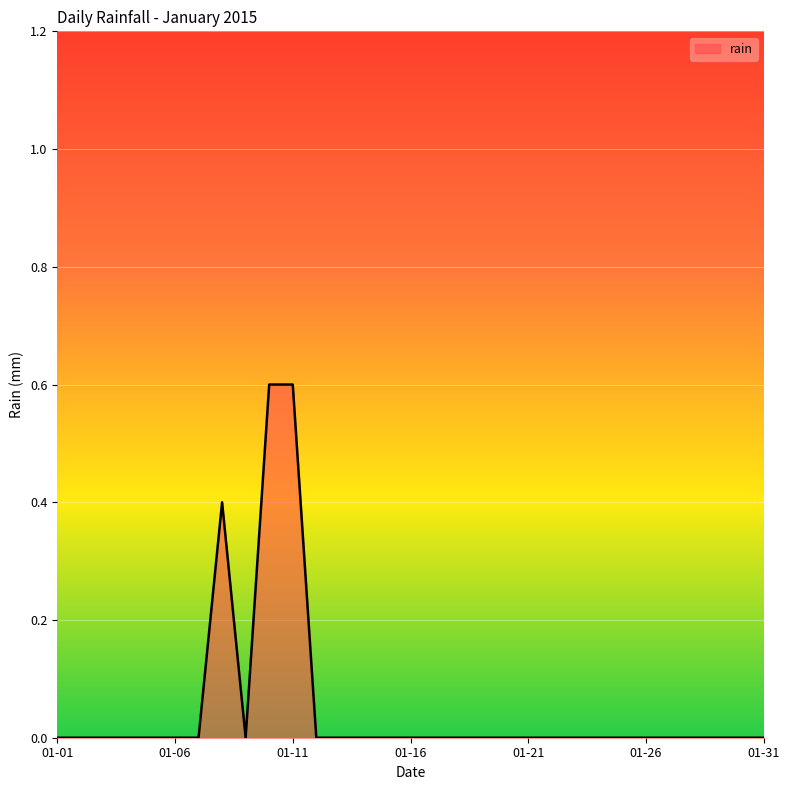

Where is the first local maximum?

2015-01-08